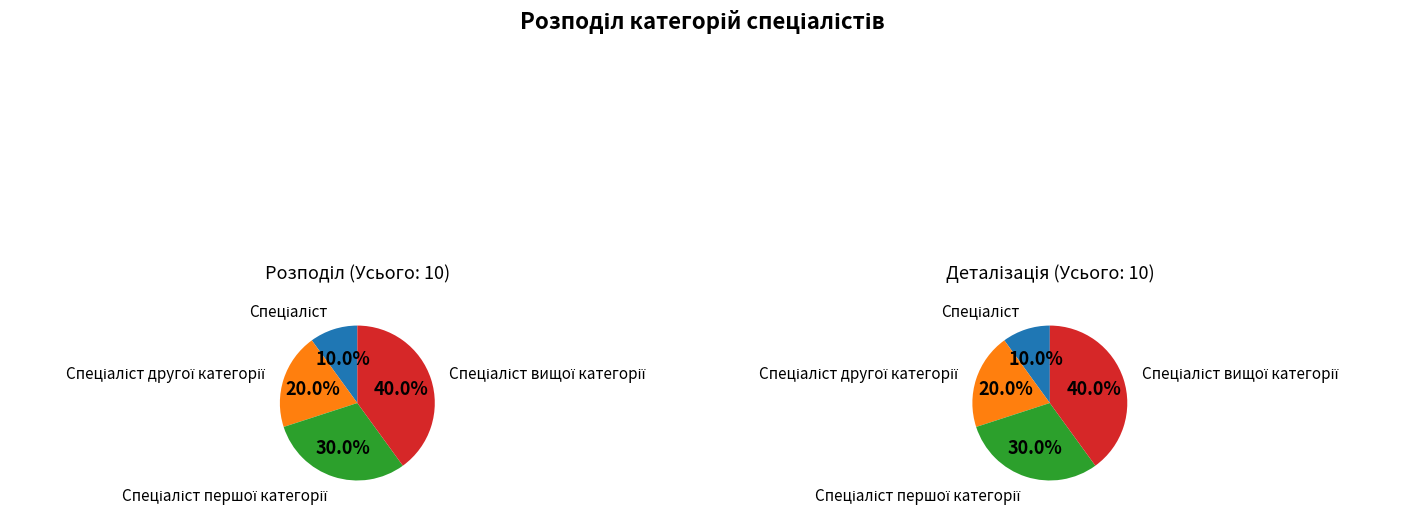

The Спеціаліст вищої категорії slice represents 50% of the pie. True or false?

False